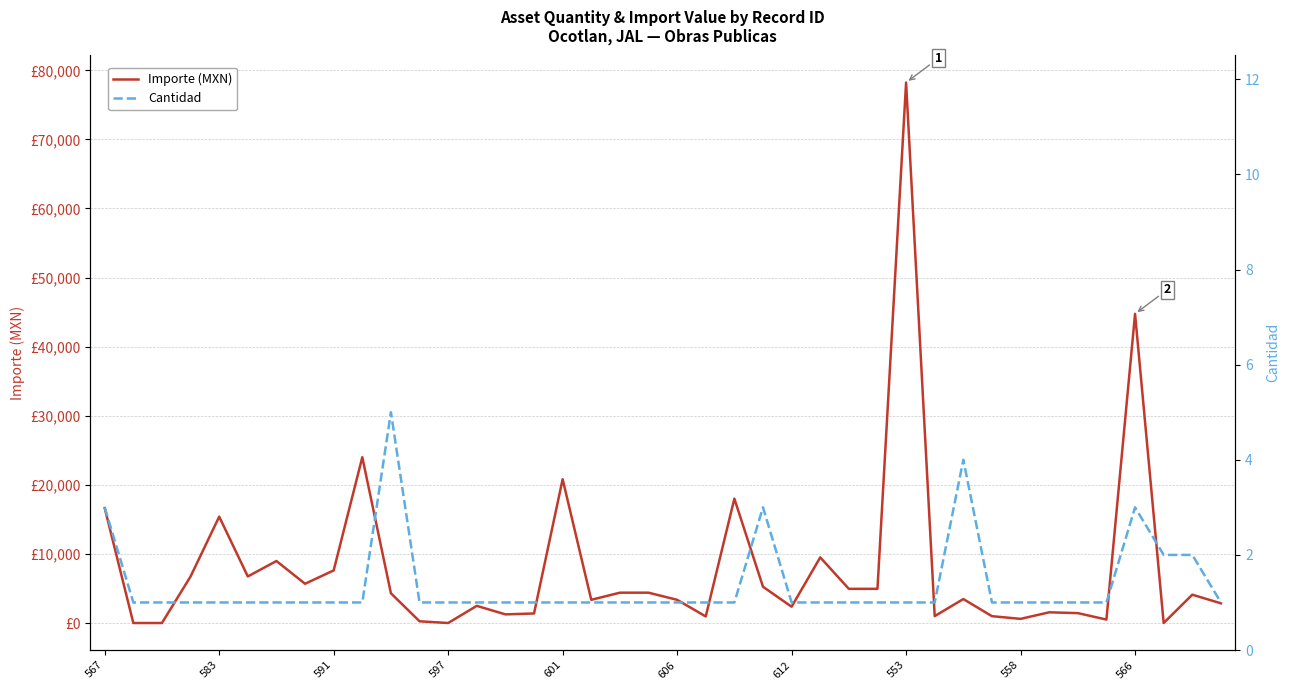

The Cantidad series shows 1.8 at 553. True or false?

False